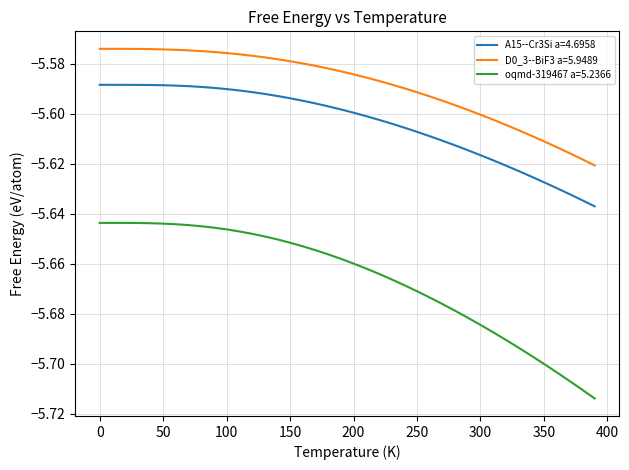

True or false: A15--Cr3Si a=4.6958 and D0_3--BiF3 a=5.9489 cross at least once.

False